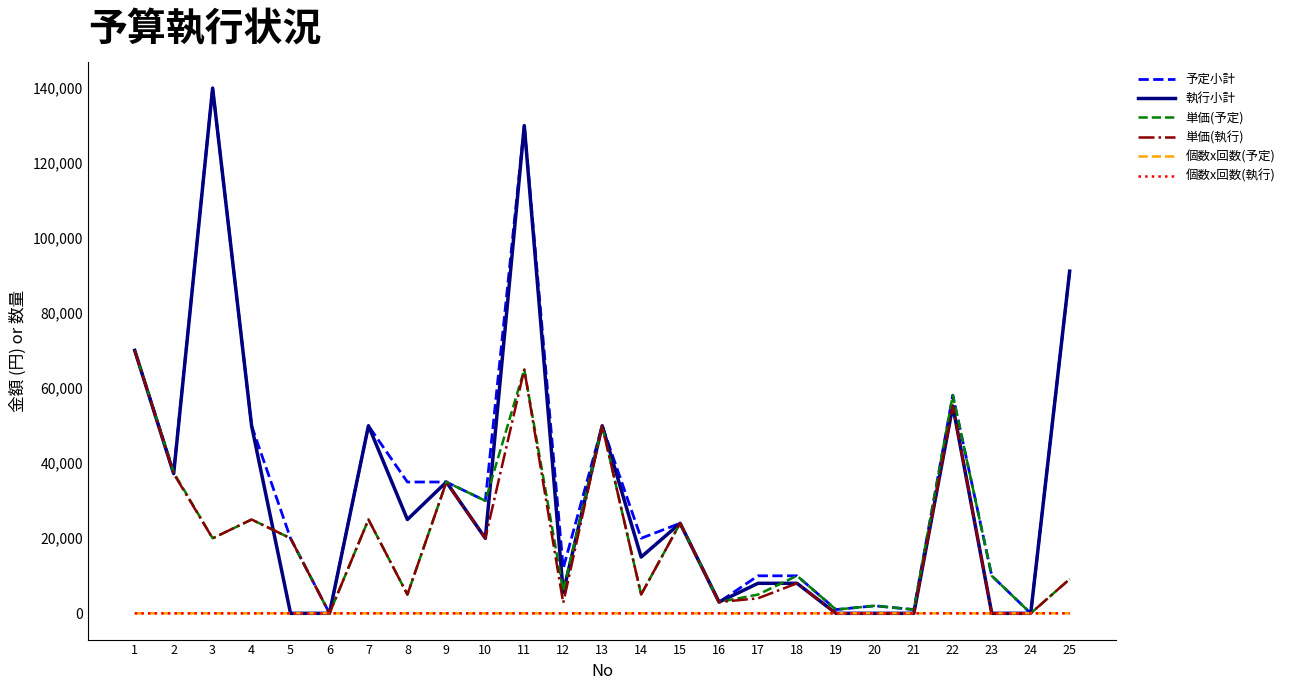

Is the value of 執行小計 at 18 greater than the value of 単価(執行) at 2?

No